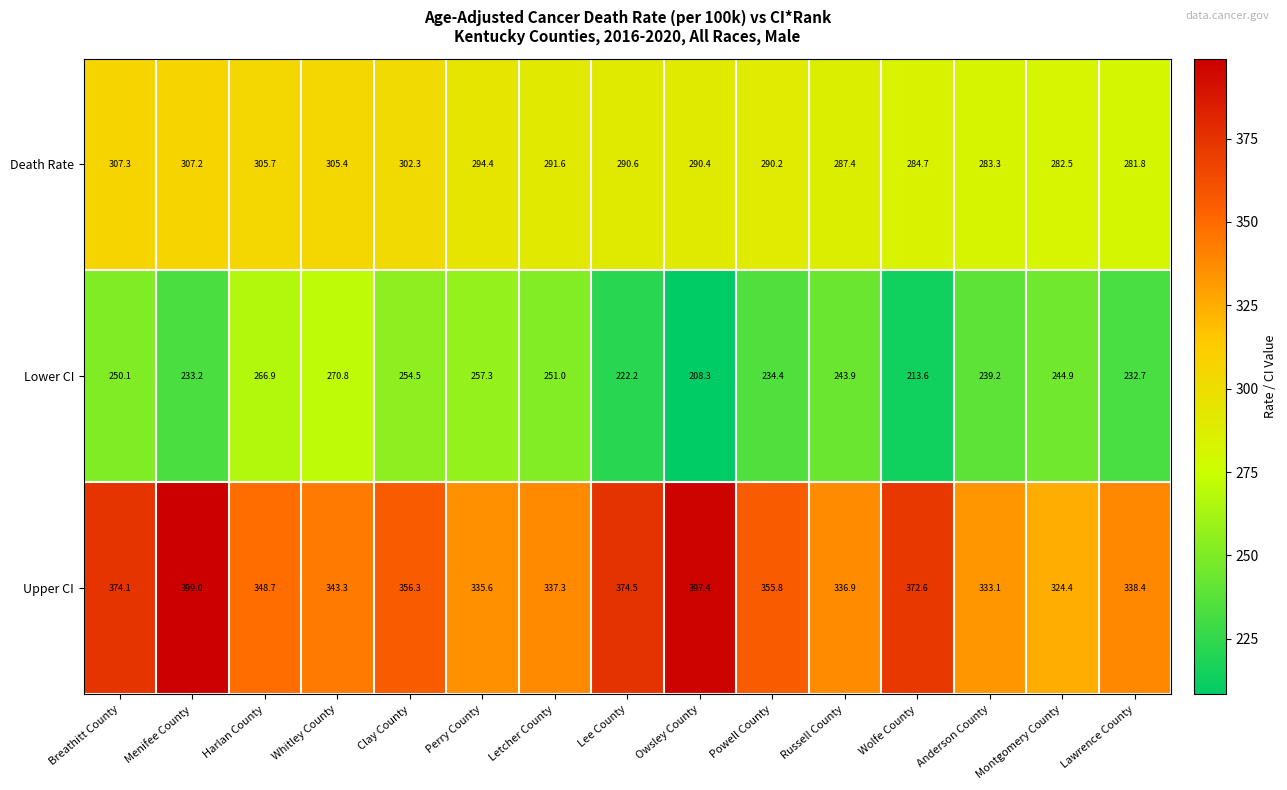

What is the difference between the second highest and minimum values in the Upper CI series?

73.0